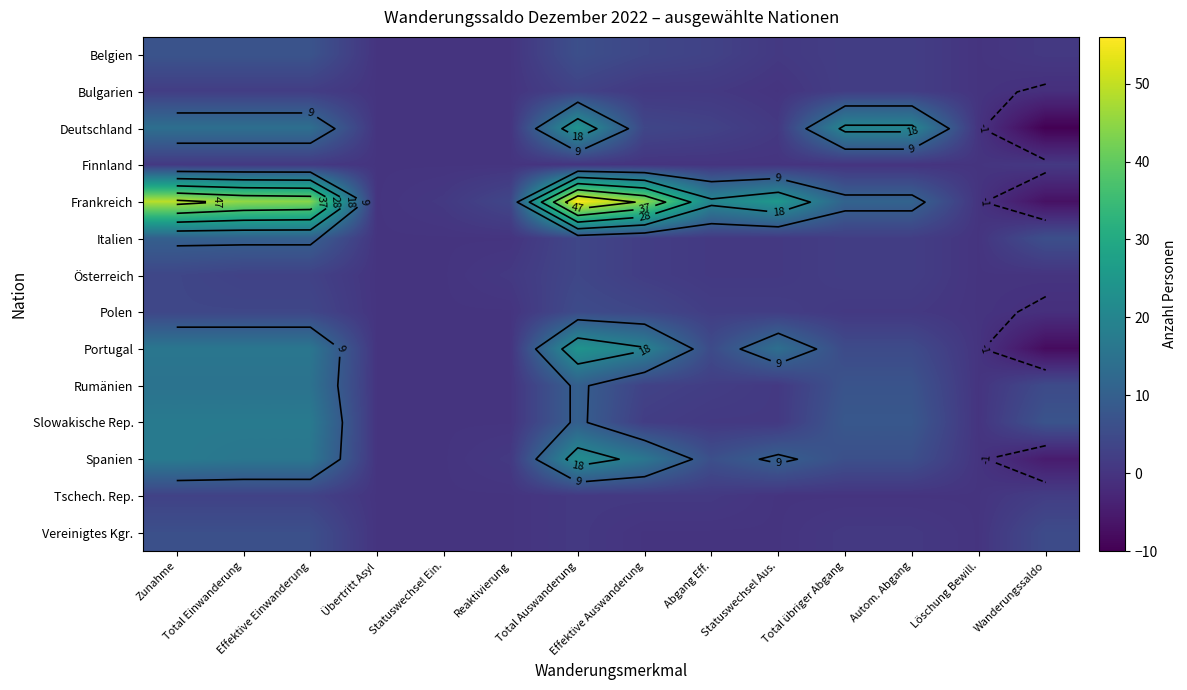

At which category is the sum across all series the highest?

Total Auswanderung